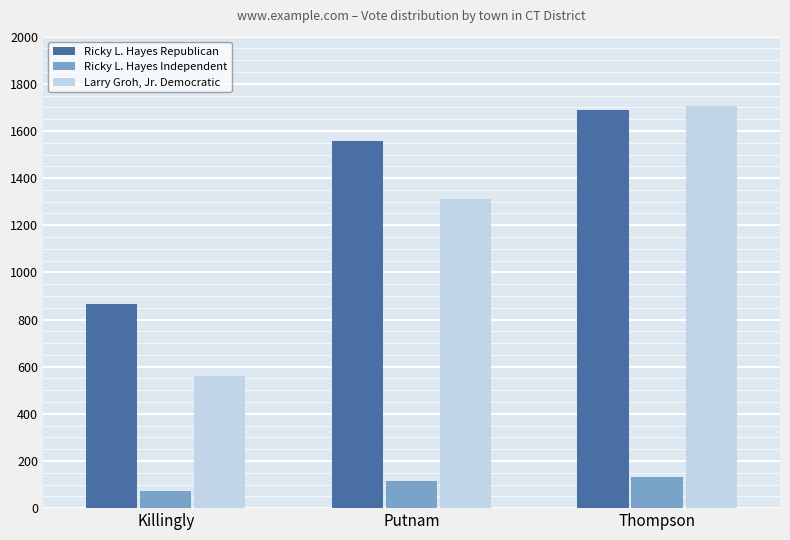

What is the sum of all Ricky L. Hayes Independent values?

318